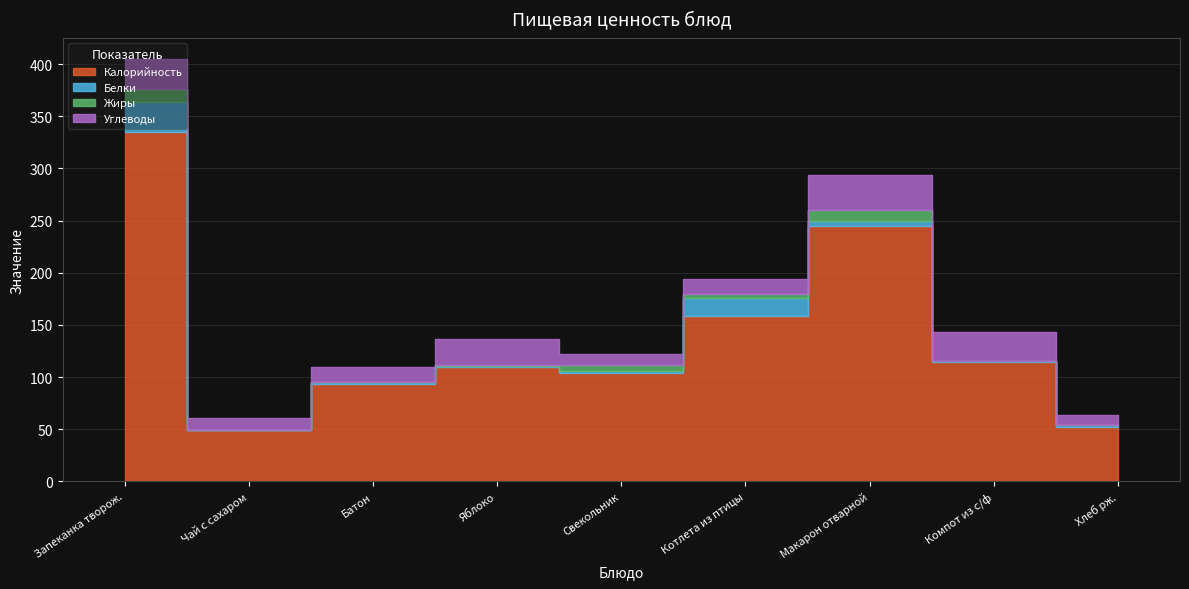

Rank the series at Компот из с/ф from highest to lowest value.

Калорийность, Углеводы, Белки, Жиры